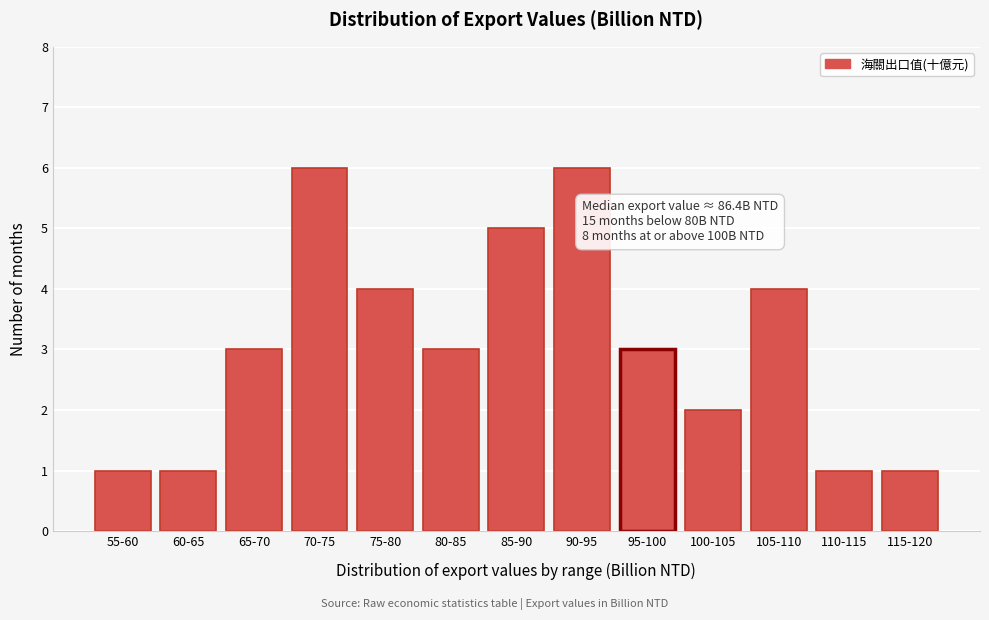

Reading right to left, transcribe all the data shown in this chart.

1	1	4	2	3	6	5	3	4	6	3	1	1